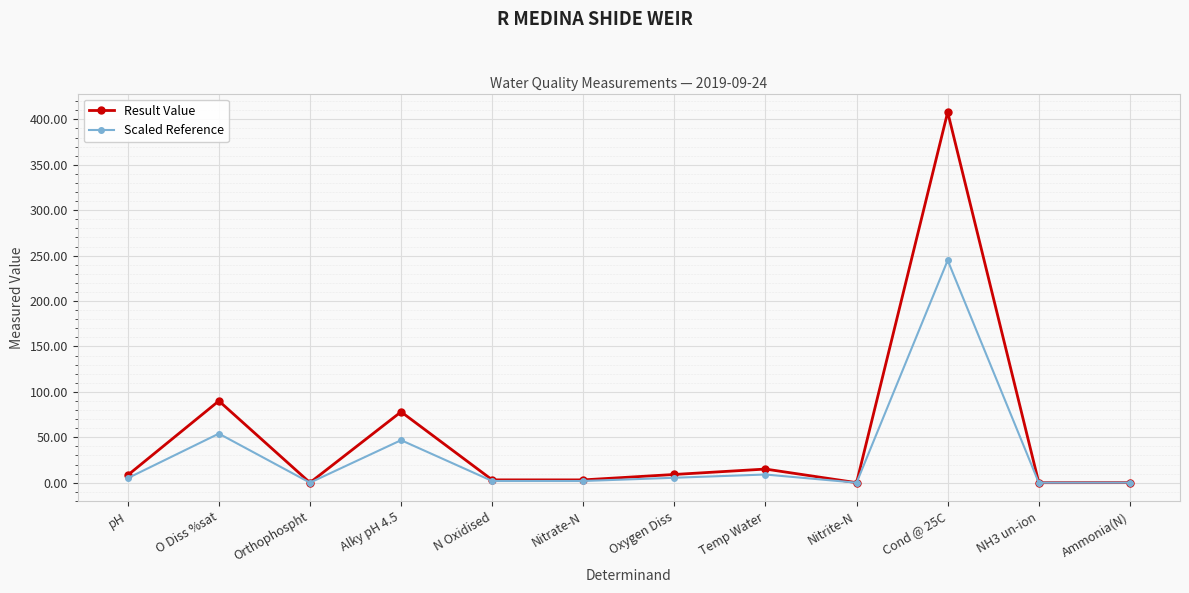

What is the difference between the Result Value values at Nitrite-N and Temp Water?

15.0